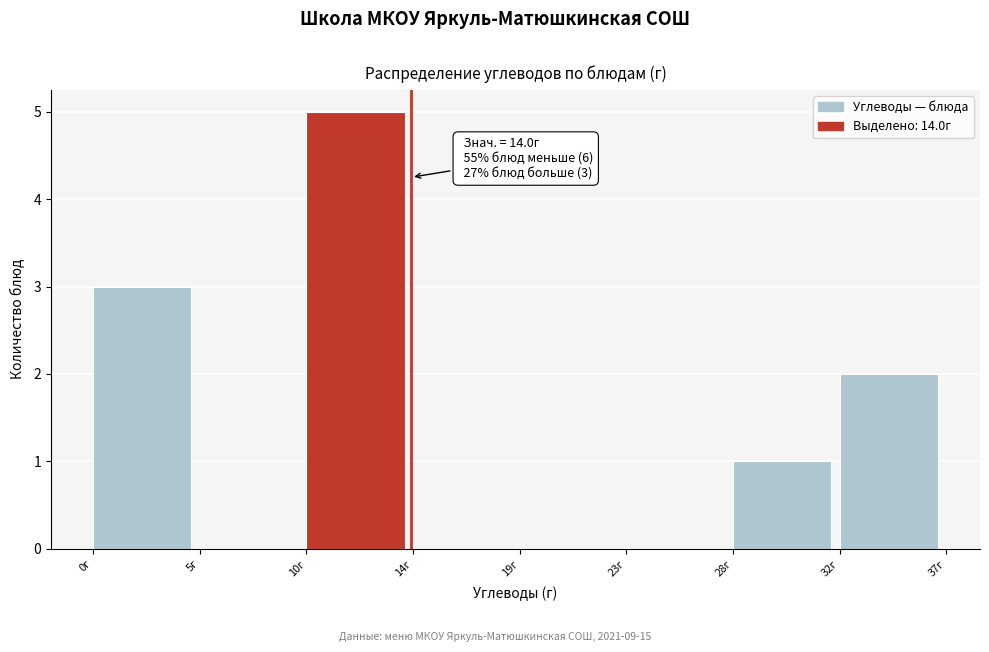

Reading right to left, what are all the values shown in this chart?

32г=2	28г=1	23г=0	19г=0	14г=0	10г=5	5г=0	0г=3